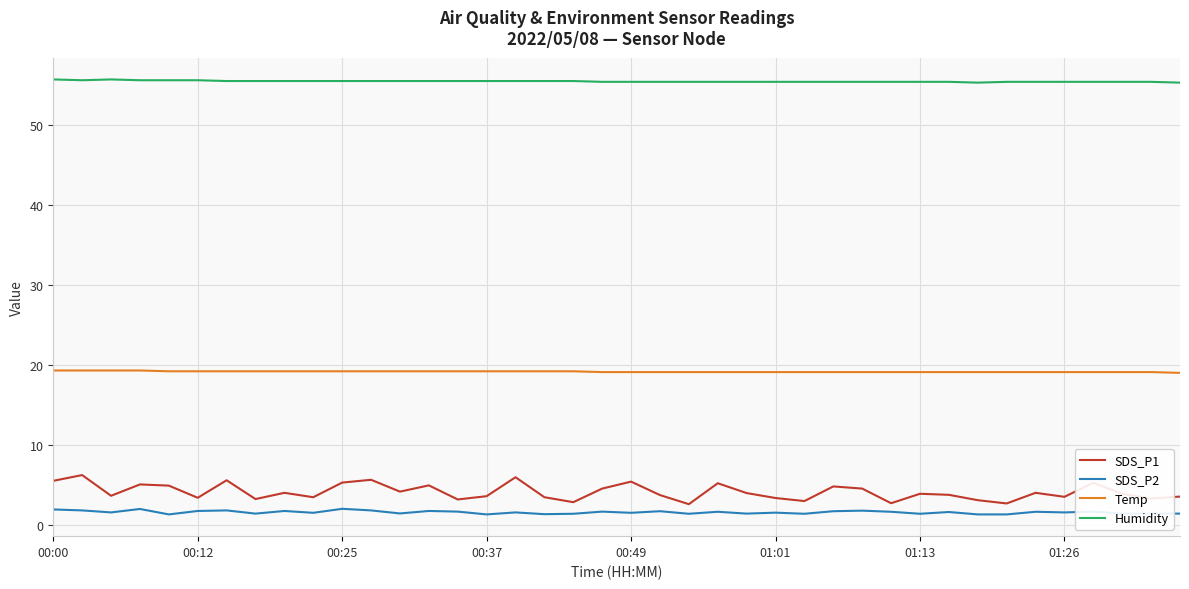

What is the lowest value of the Humidity series?

55.3